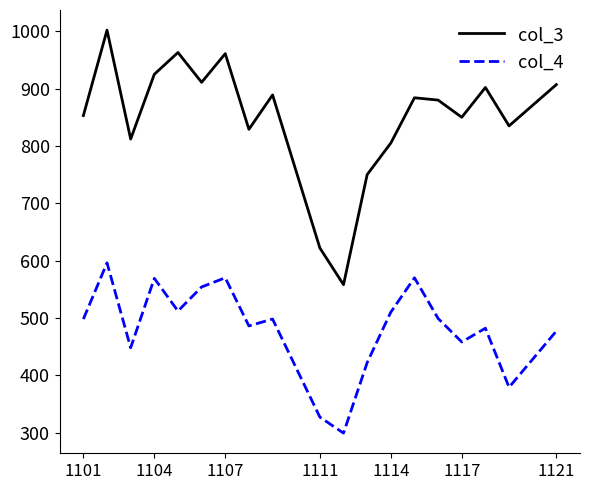

List the series in order of their overall mean, lowest first.

col_4, col_3